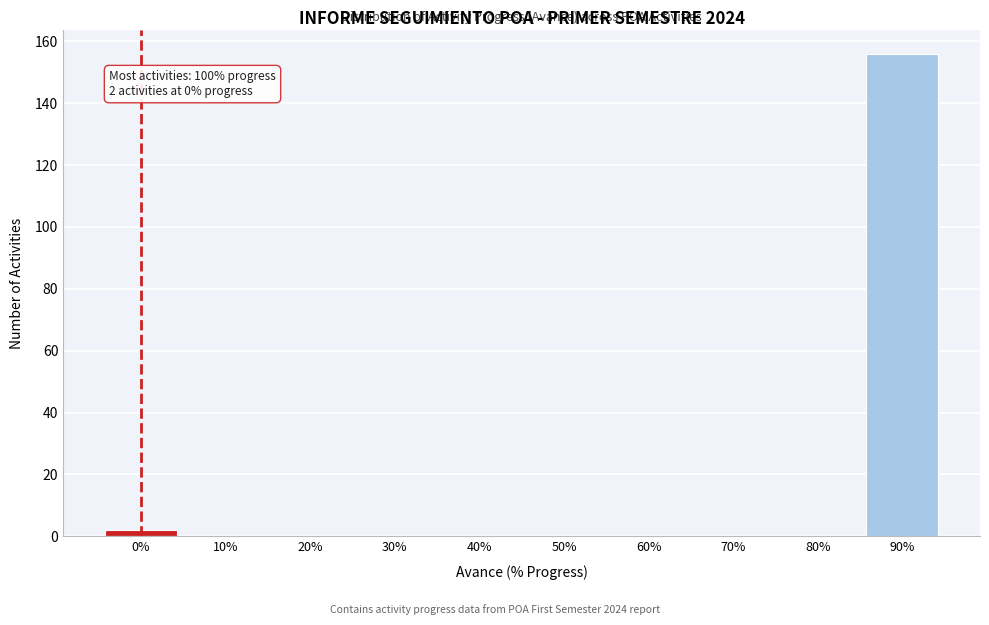

Reading left to right, extract all data points from this chart.

0%=2	10%=0	20%=0	30%=0	40%=0	50%=0	60%=0	70%=0	80%=0	90%=156